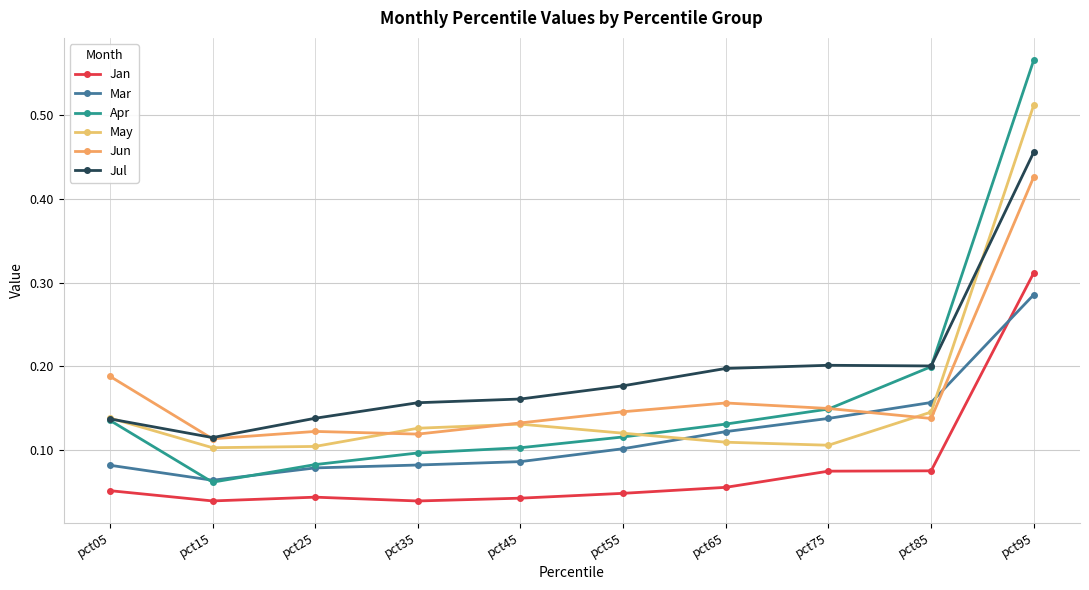

Is it true that Apr equals 0.2 at pct65?

False